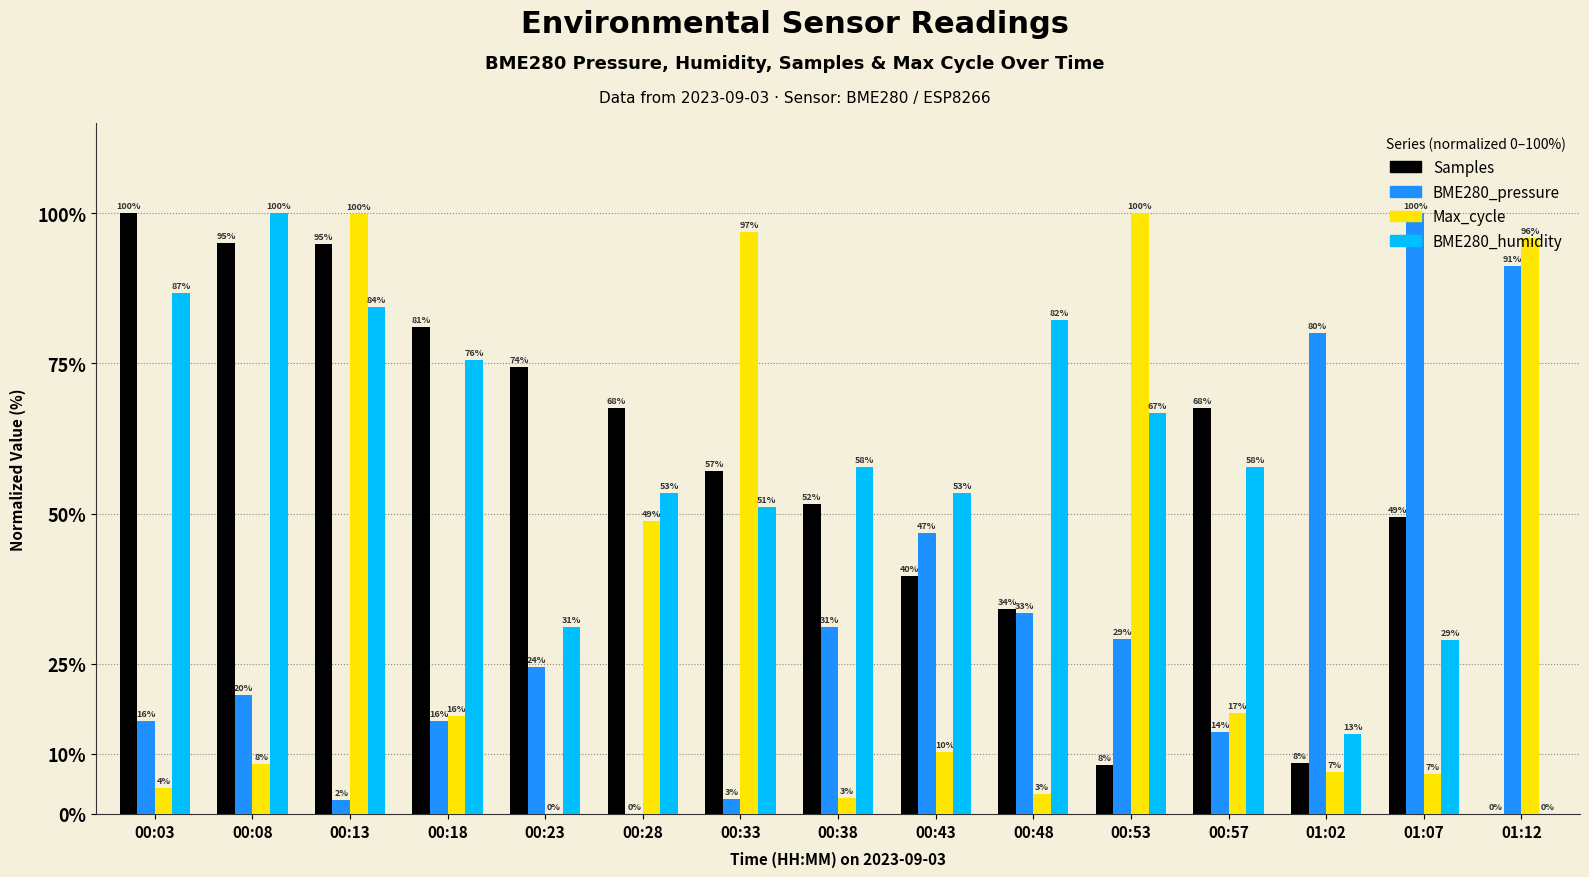

How many groups of bars are there?

15